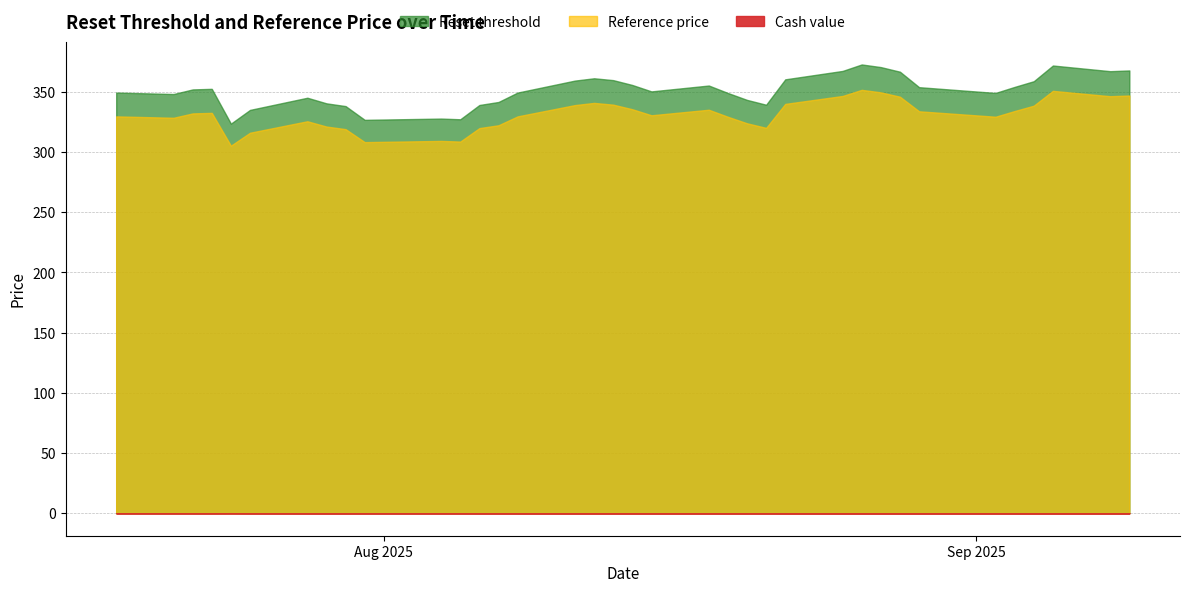

Which series has the largest range (max minus min)?

Reset threshold